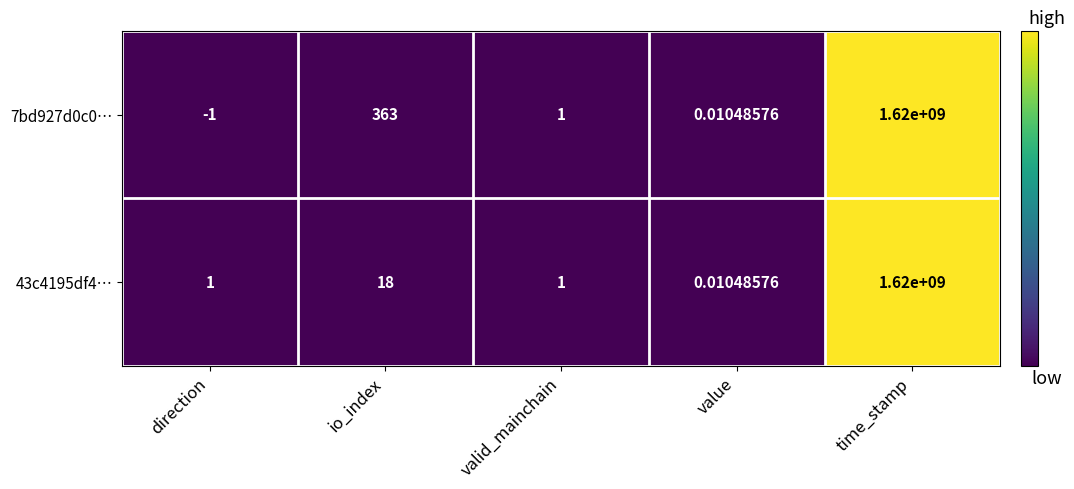

Is the value of 43c4195df4… at io_index greater than the value of 7bd927d0c0… at time_stamp?

No